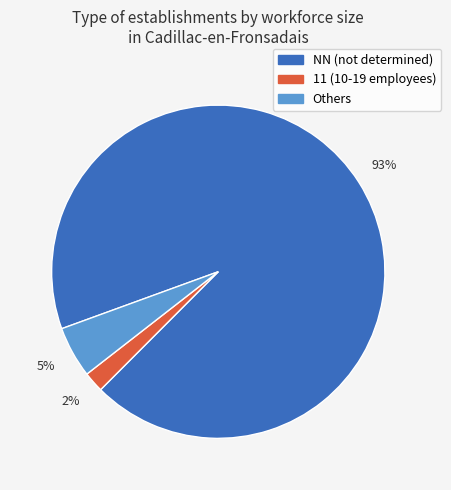

Is there a majority slice in this chart?

Yes